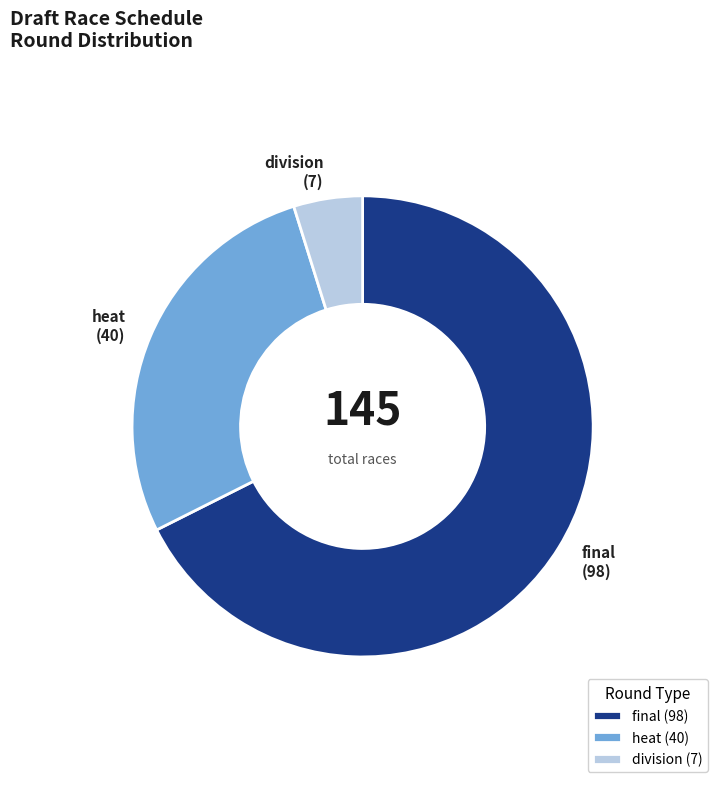

Is there a majority slice in this chart?

Yes